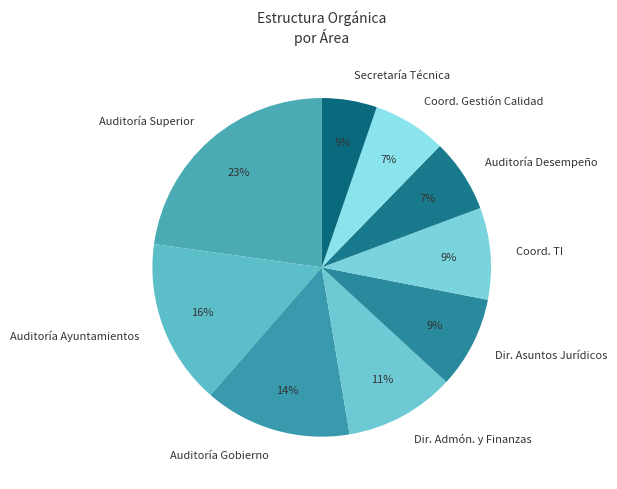

The Dir. Admón. y Finanzas slice represents 11% of the pie. True or false?

True